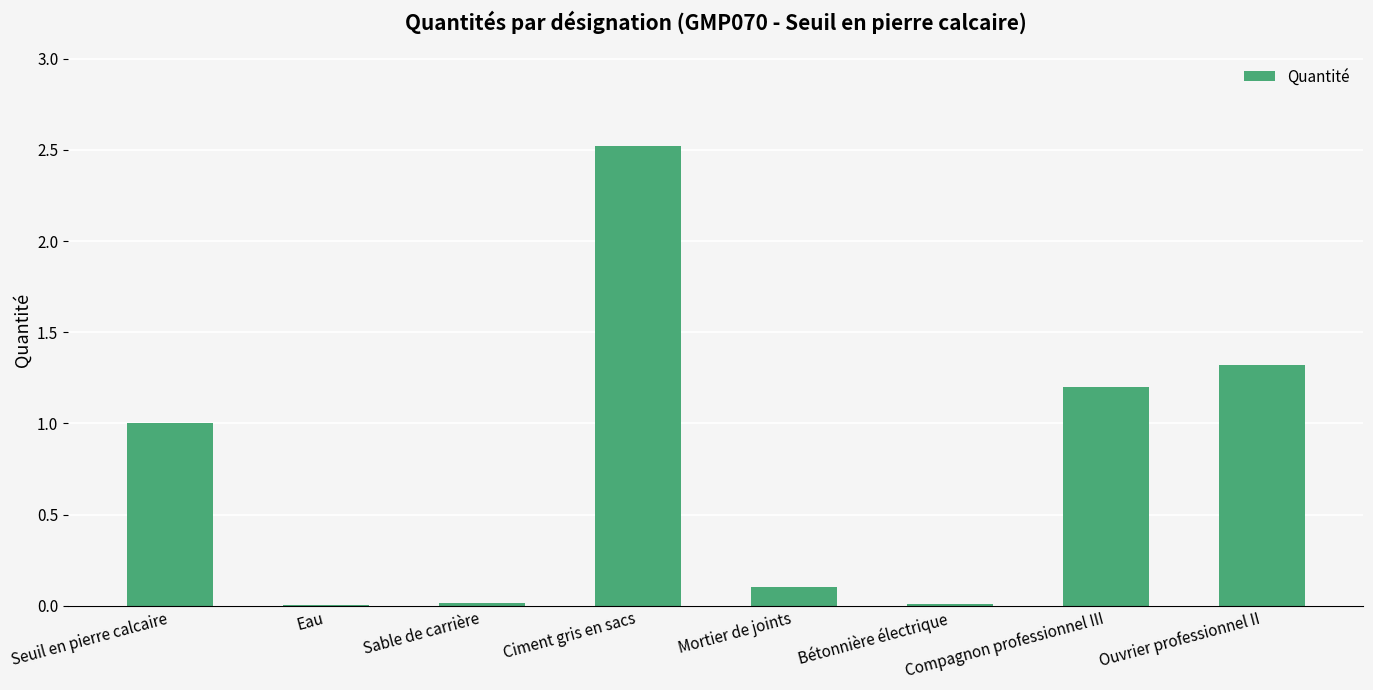

What is the greatest value displayed?

2.5